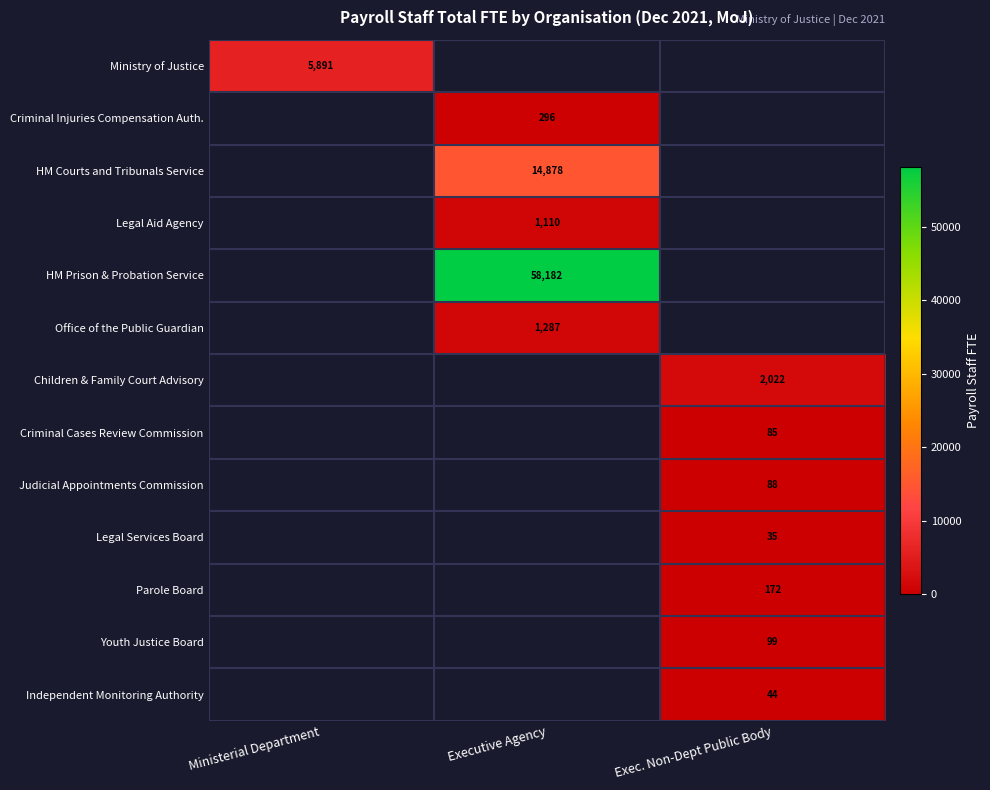

Is it true that Judicial Appointments Commission equals 35 at Exec. Non-Dept Public Body?

False